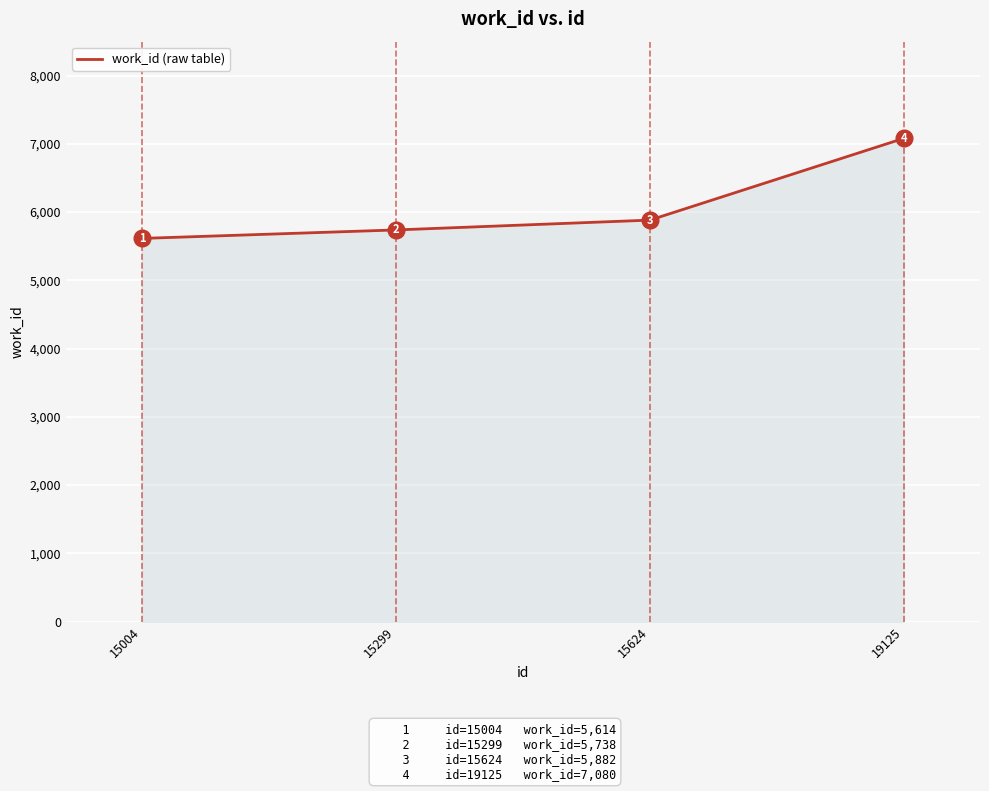

What is the sum of all values?

24314